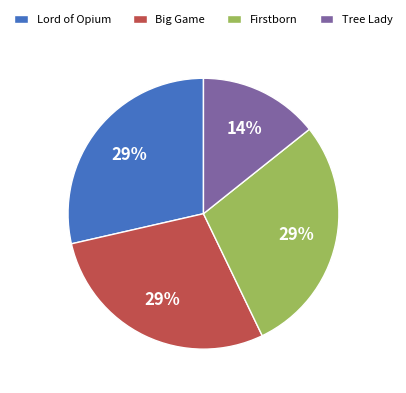

Does any single category account for the majority?

No